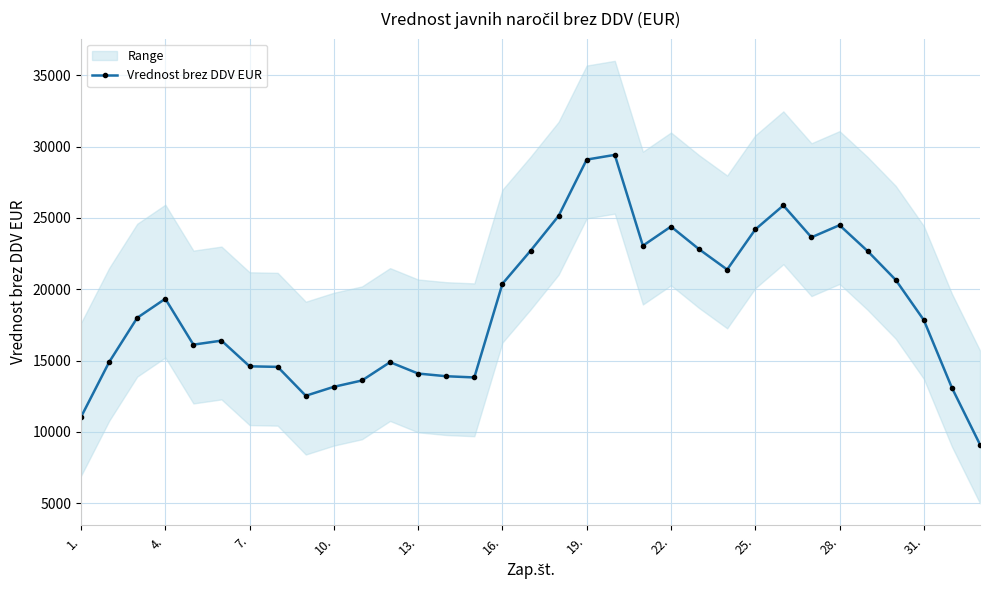

At which category does Vrednost brez DDV EUR reach its first local peak?

4.